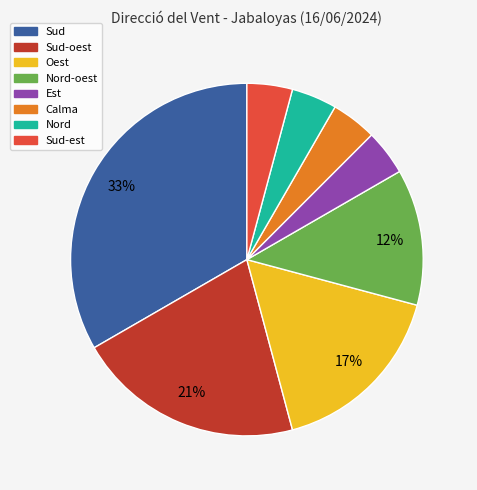

To the nearest percent, what is the difference between the largest and smallest slice percentages?

29%